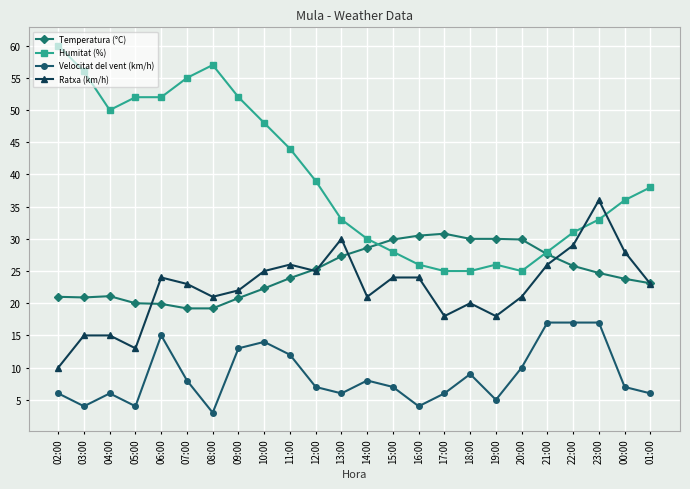

At 03:00, list the series in order from largest to smallest.

Humitat (%), Temperatura (°C), Ratxa (km/h), Velocitat del vent (km/h)